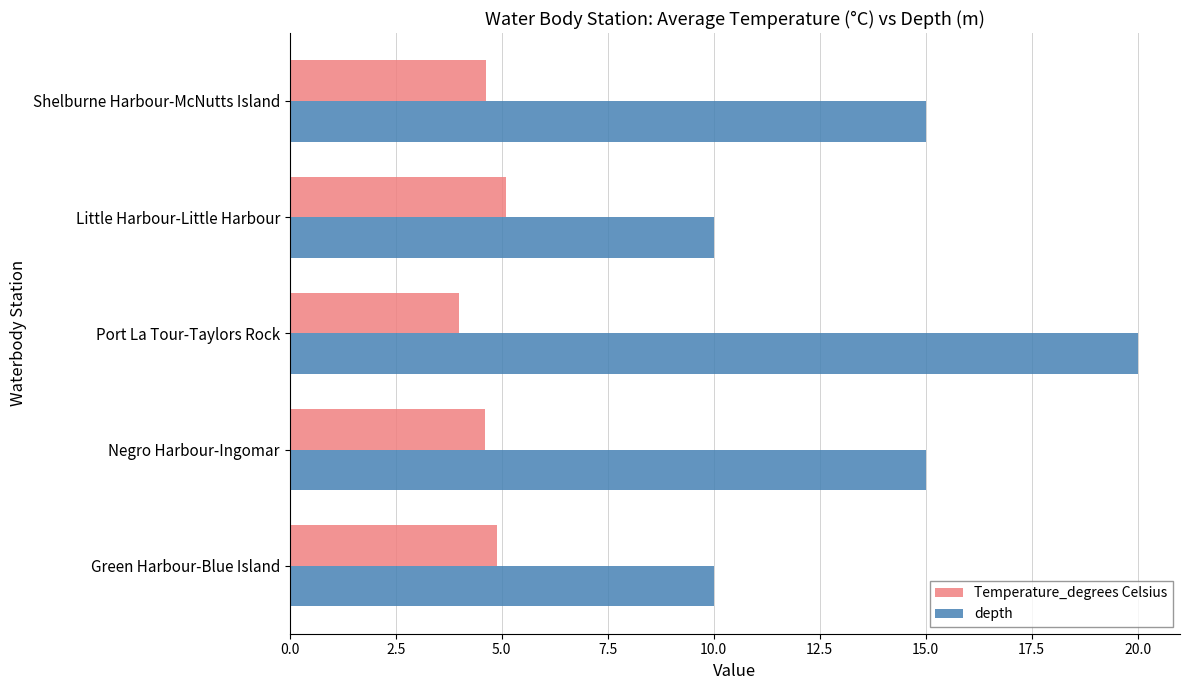

What is the maximum value for Temperature_degrees Celsius?

5.1